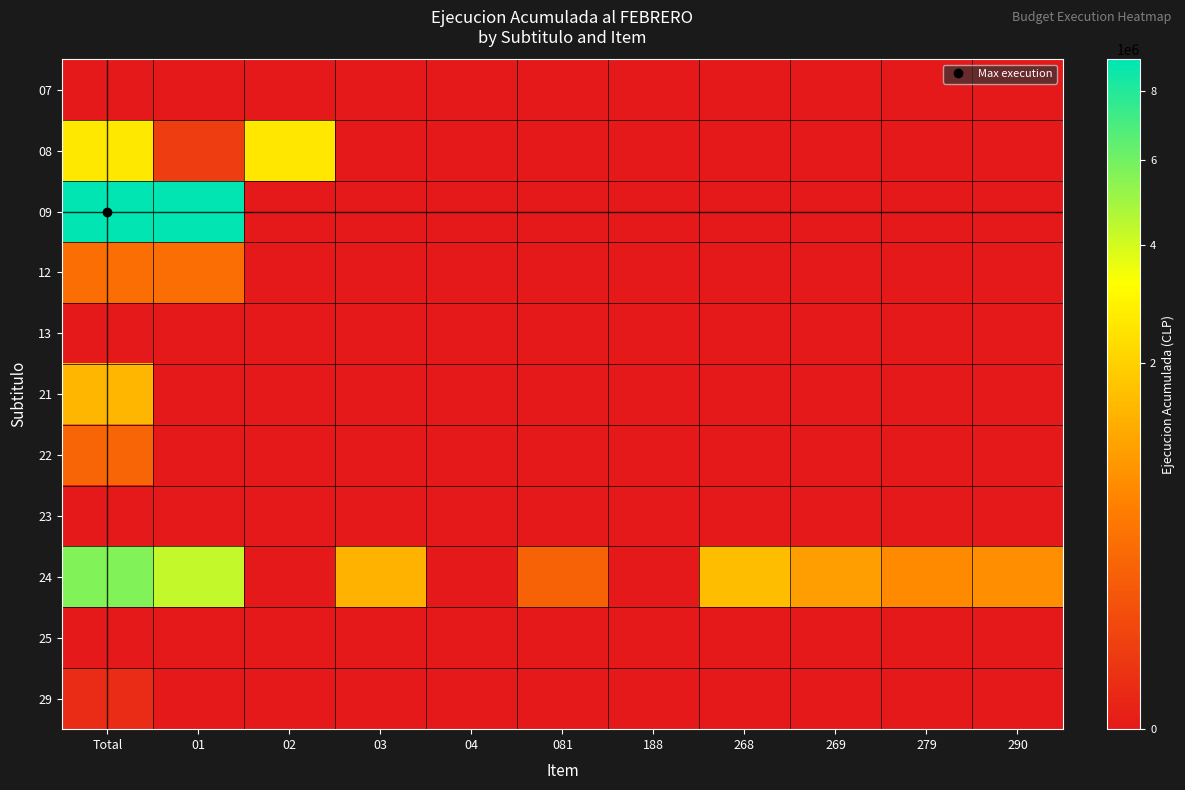

Reading left to right, transcribe all the data shown in this chart.

07: Total=0	01=0	02=0	03=0	04=0	081=0	188=0	268=0	269=0	279=0	290=0
08: Total=2602187	01=45389	02=2556798	03=0	04=0	081=0	188=0	268=0	269=0	279=0	290=0
09: Total=9029306	01=9029306	02=0	03=0	04=0	081=0	188=0	268=0	269=0	279=0	290=0
12: Total=368358	01=368358	02=0	03=0	04=0	081=0	188=0	268=0	269=0	279=0	290=0
13: Total=0	01=0	02=0	03=0	04=0	081=0	188=0	268=0	269=0	279=0	290=0
21: Total=1442188	01=0	02=0	03=0	04=0	081=0	188=0	268=0	269=0	279=0	290=0
22: Total=281740	01=0	02=0	03=0	04=0	081=0	188=0	268=0	269=0	279=0	290=0
23: Total=0	01=0	02=0	03=0	04=0	081=0	188=0	268=0	269=0	279=0	290=0
24: Total=5652895	01=4305022	02=0	03=1347873	04=0	081=260486	188=0	268=1560520	269=999724	279=711792	290=772500
25: Total=0	01=0	02=0	03=0	04=0	081=0	188=0	268=0	269=0	279=0	290=0
29: Total=7860	01=0	02=0	03=0	04=0	081=0	188=0	268=0	269=0	279=0	290=0